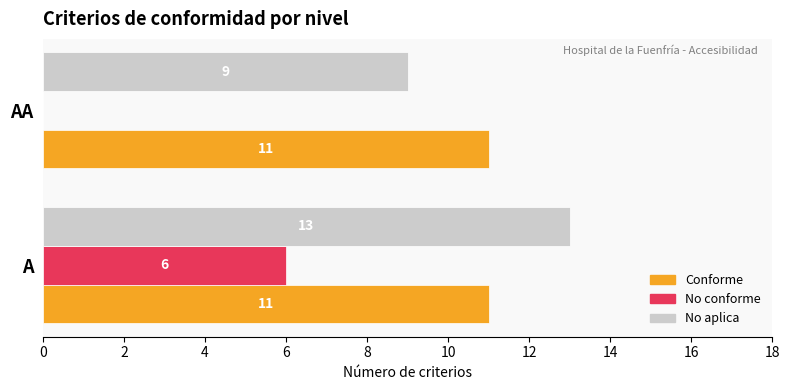

How many data points does each series have?

2